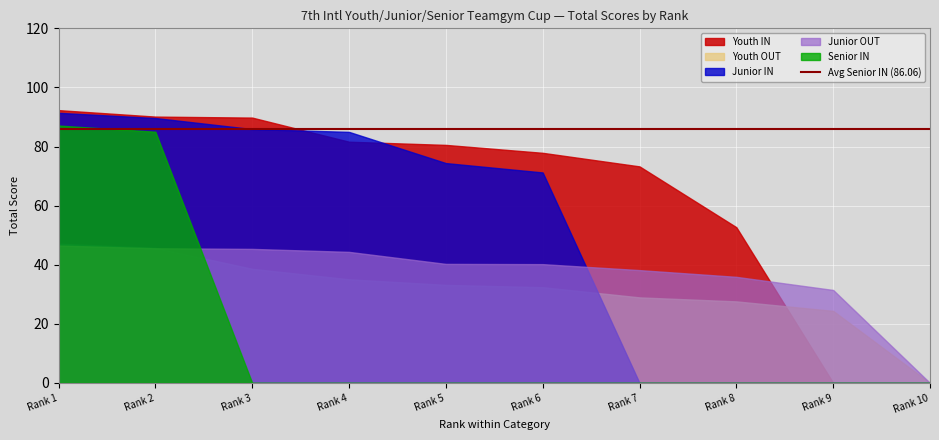

At how many categories does at least one series exceed 77?

6